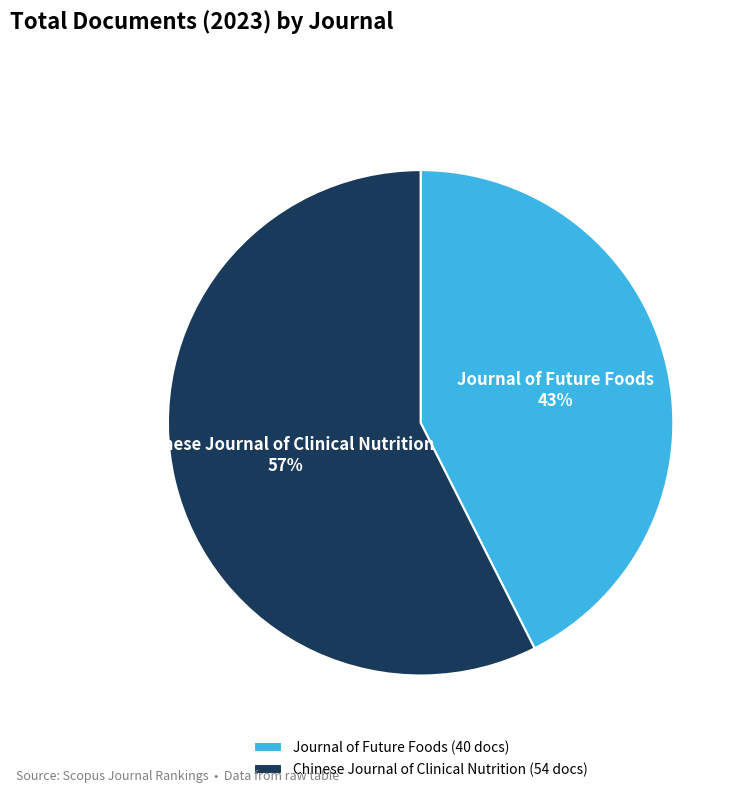

How many segments does this pie chart have?

2